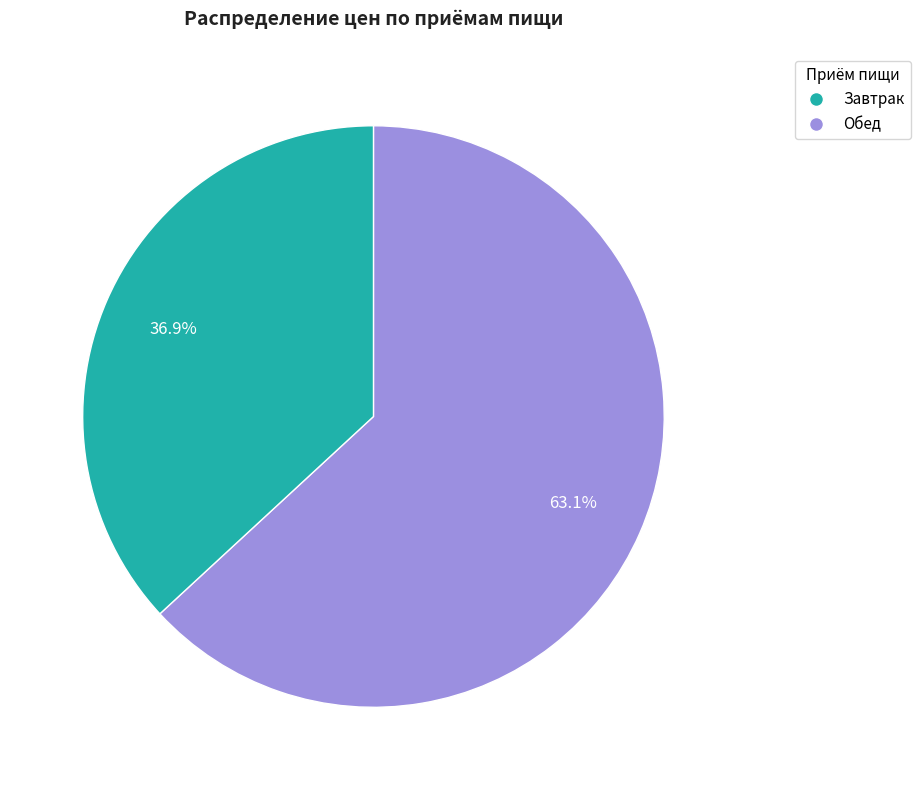

How many slices are in this pie chart?

2